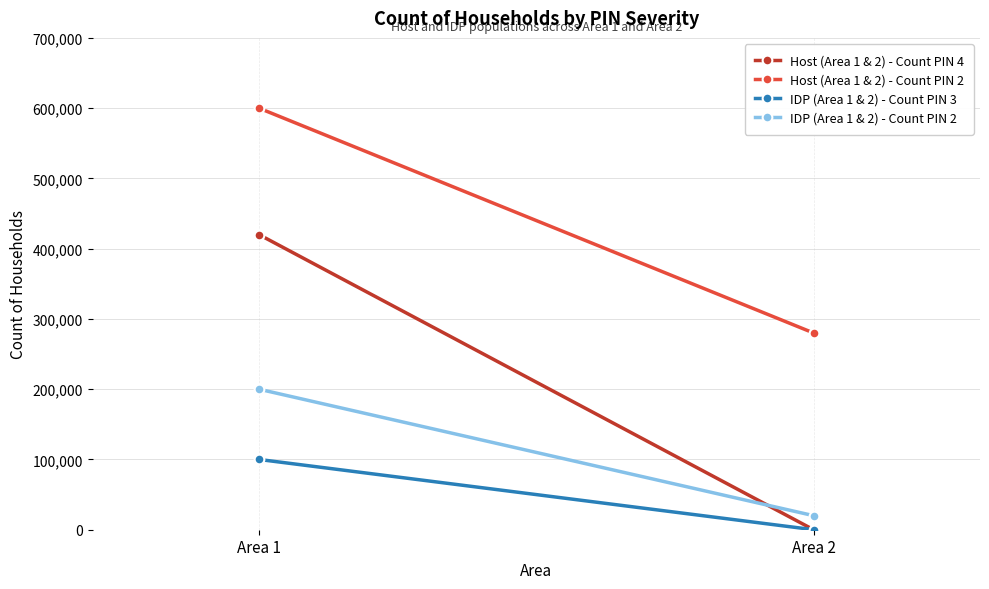

What is the difference between the IDP (Area 1 & 2) - Count PIN 2 values at Area 1 and Area 2?

180000